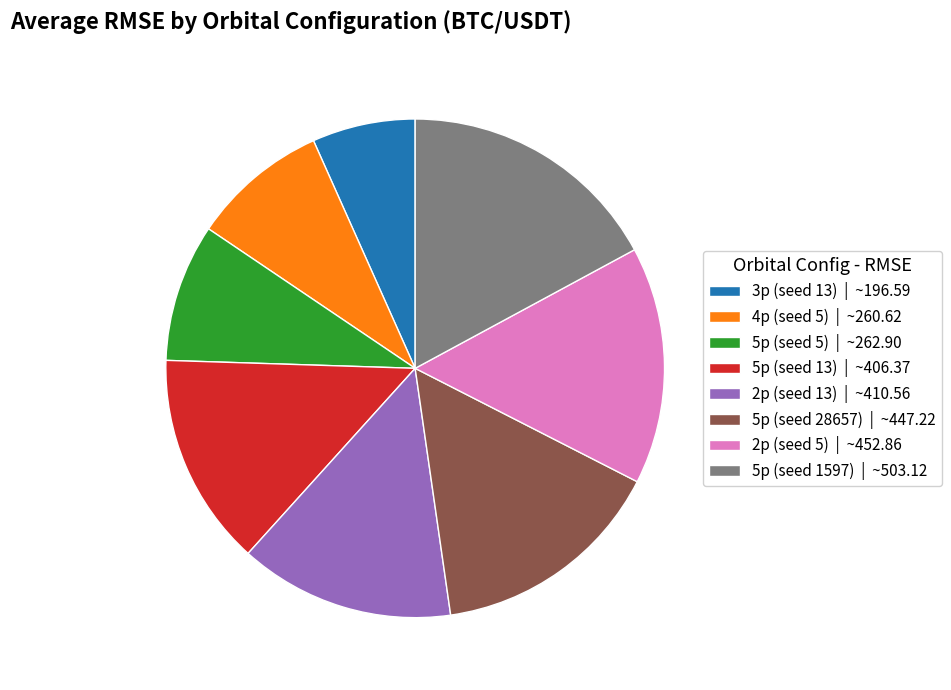

Between 3p (seed 13) | ~196.59 and 5p (seed 28657) | ~447.22, which is larger?

5p (seed 28657) | ~447.22